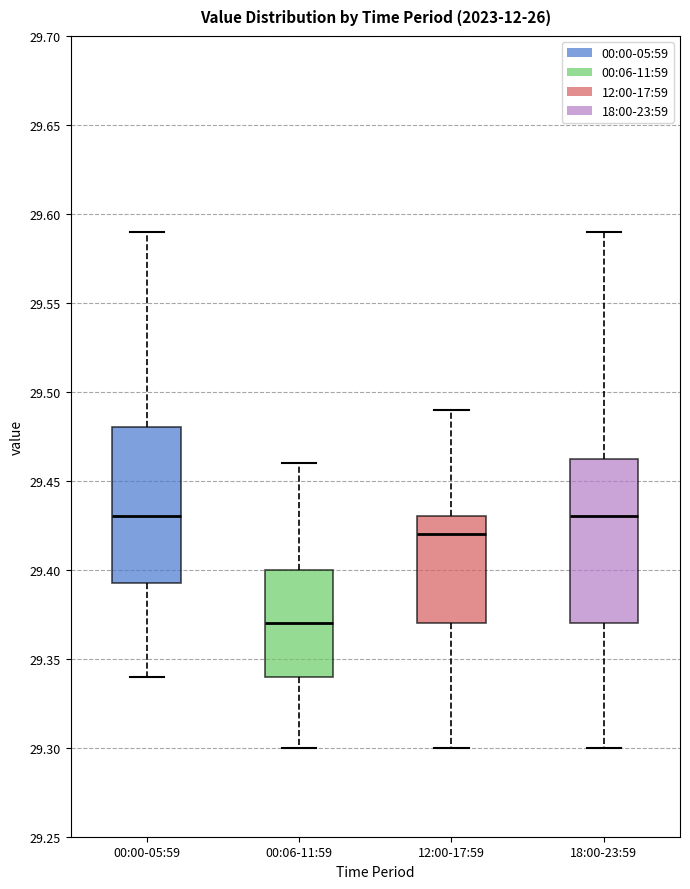

Where does the upper whisker of the box for 12:00-17:59 end on the y-axis? The values are not printed on the chart, so give them approximately, as read against the axis.

29.490